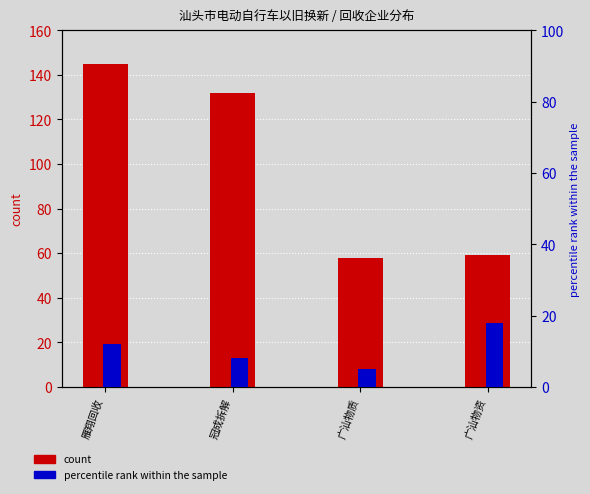

Where does the count series first go above 132?

雁翔回收